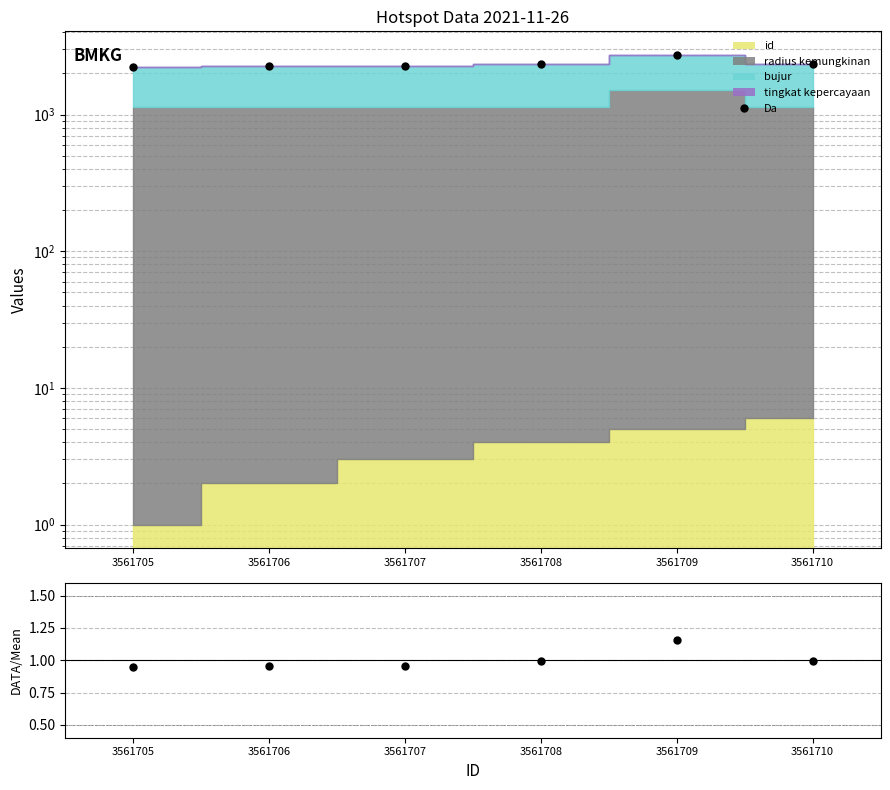

Where is ratio nearest to the value 1?

3561710